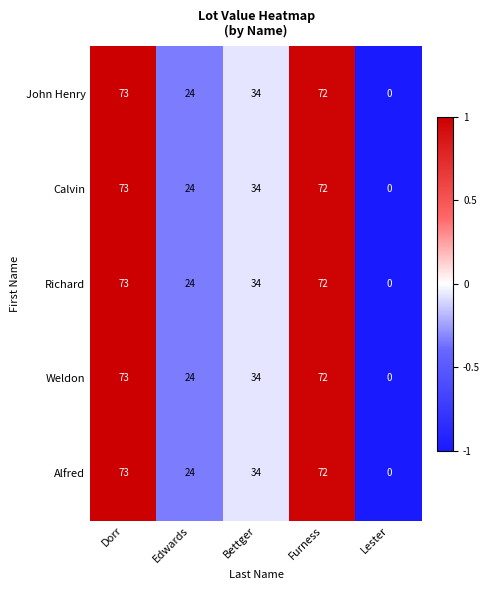

At which label does Weldon reach its peak?

Dorr